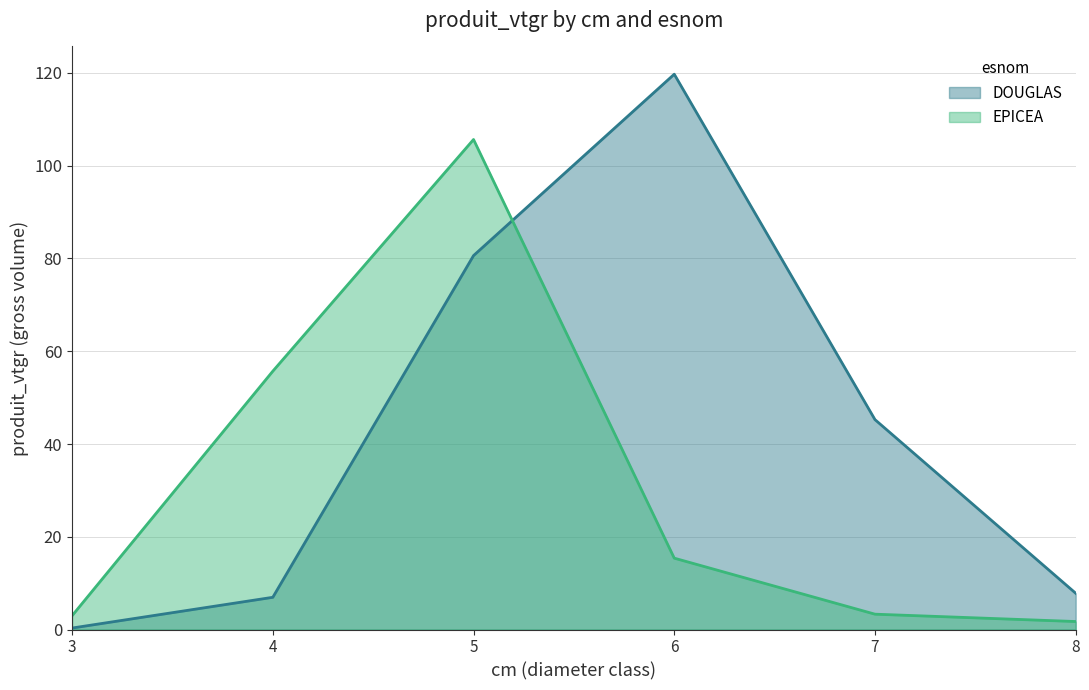

What are all the series names shown in the legend?

DOUGLAS, EPICEA